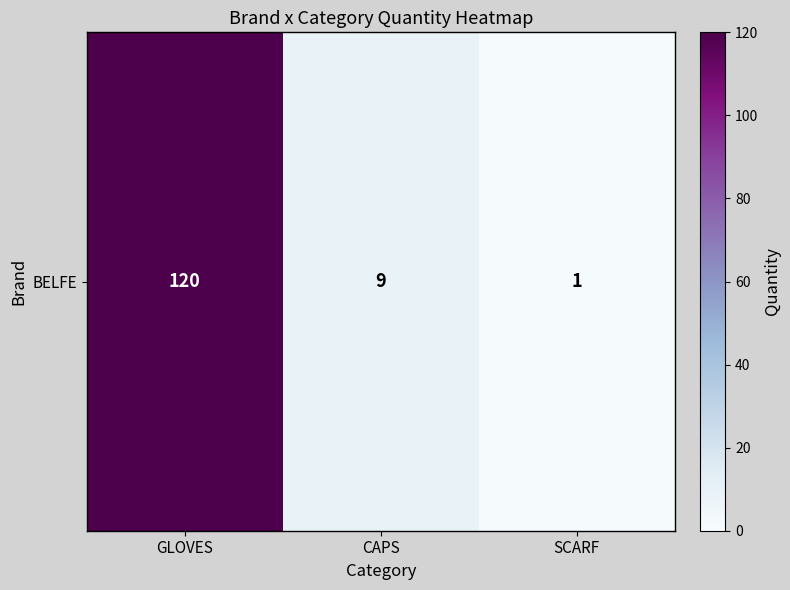

Approximately how many times larger is the value at GLOVES compared to SCARF?

120.0